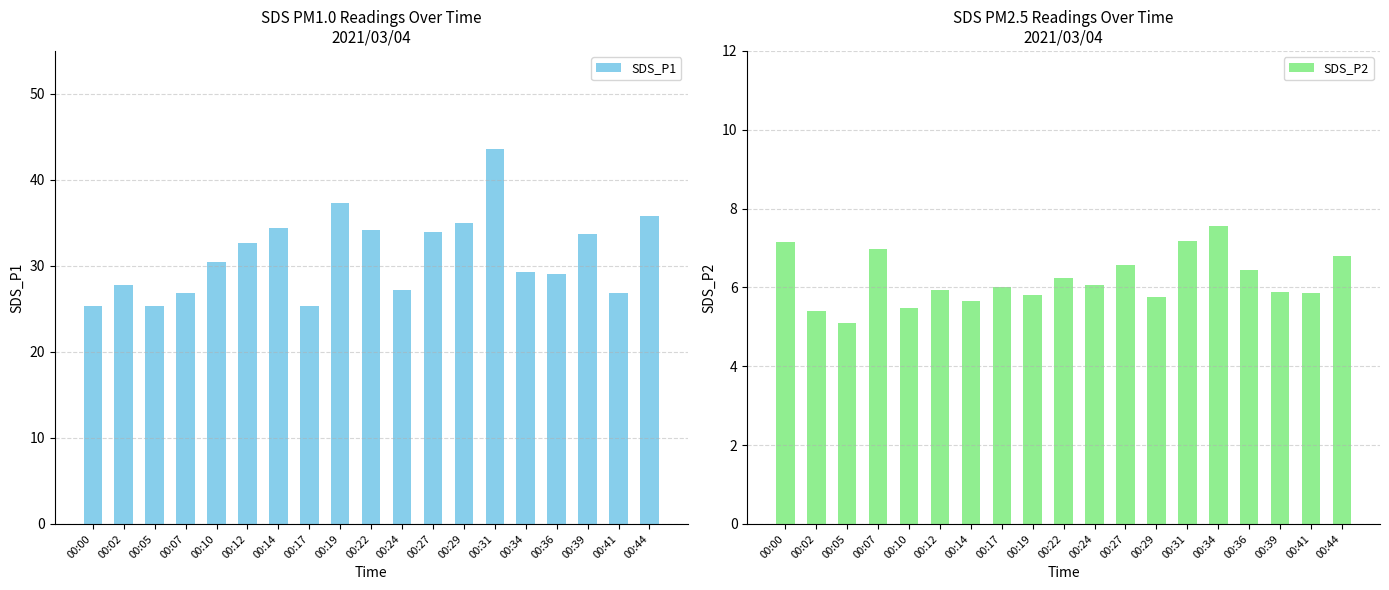

The SDS_P1 series shows 46.5 at 00:07. True or false?

False